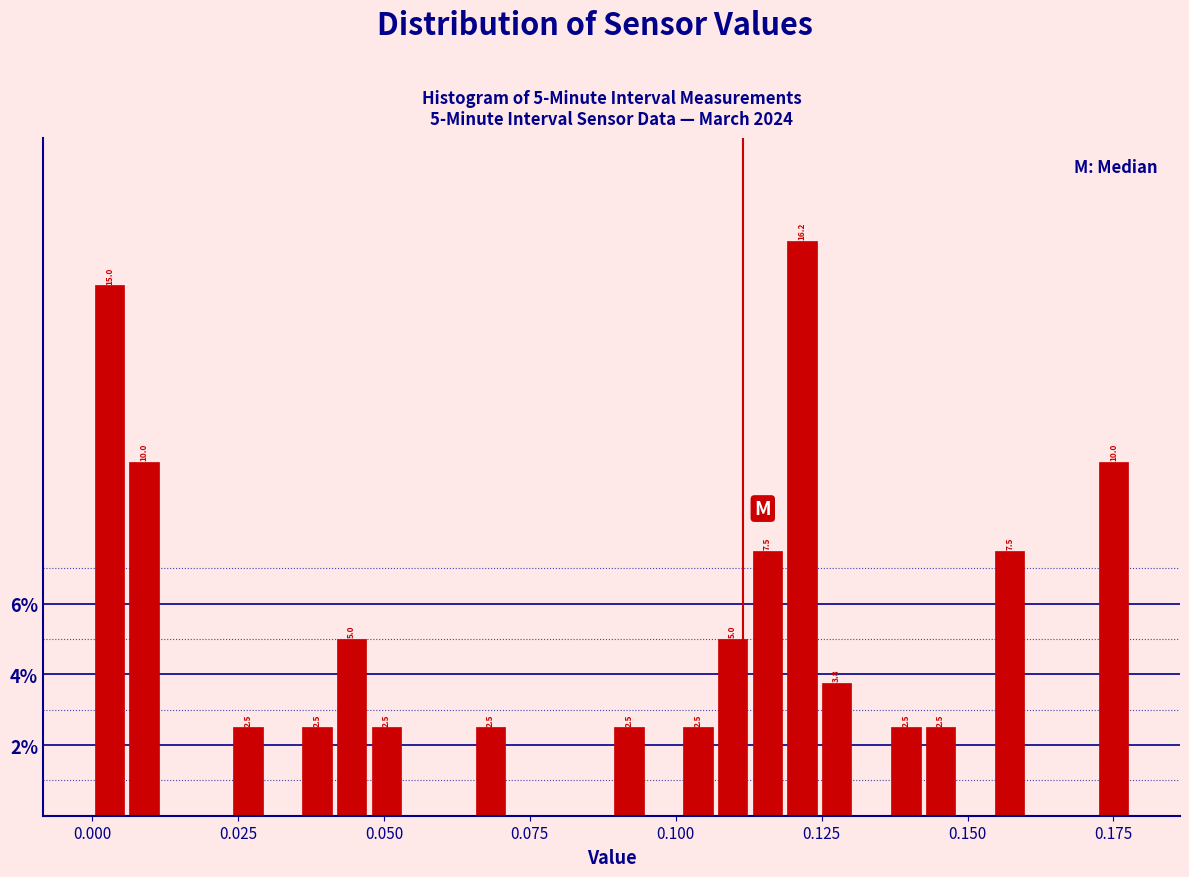

Around what value on the x-axis is the tallest bar? Give the approximate position of its centre, as read against the axis.

0.120